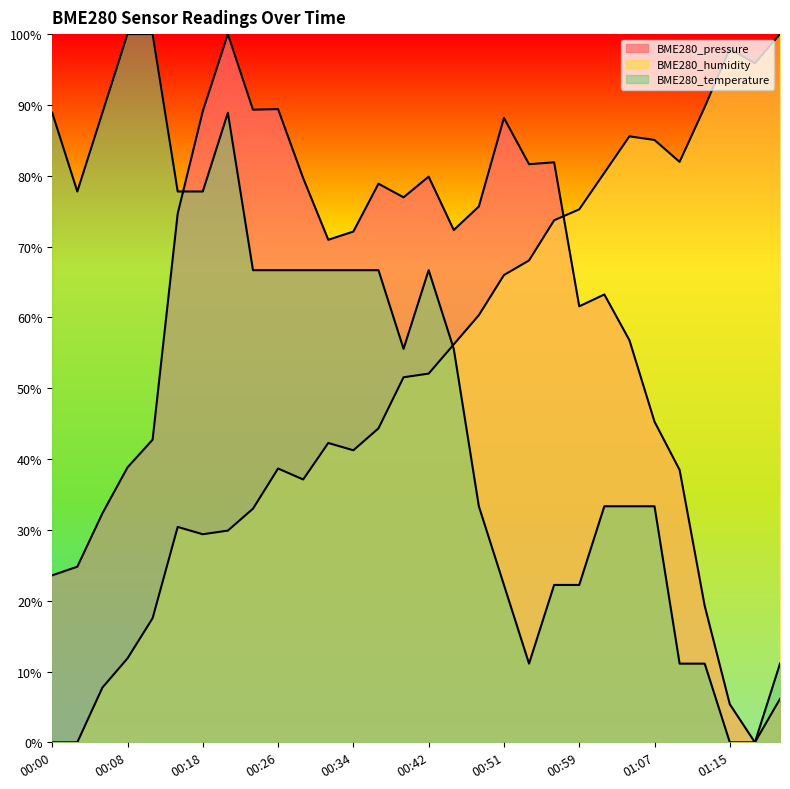

What is the label of the 16th point from the right?

00:39